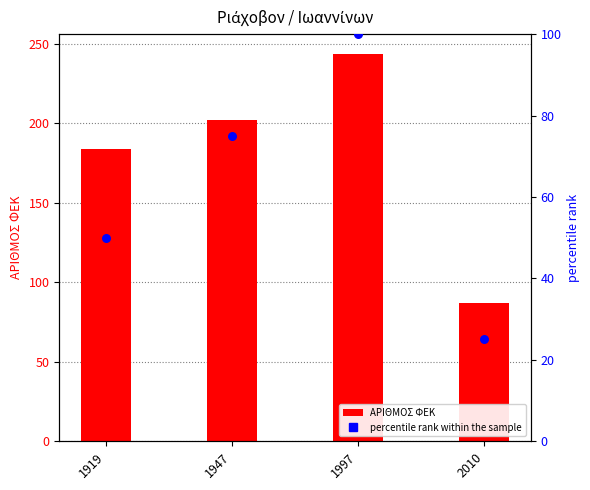

Which series has the largest total across all categories?

ΑΡΙΘΜΟΣ ΦΕΚ